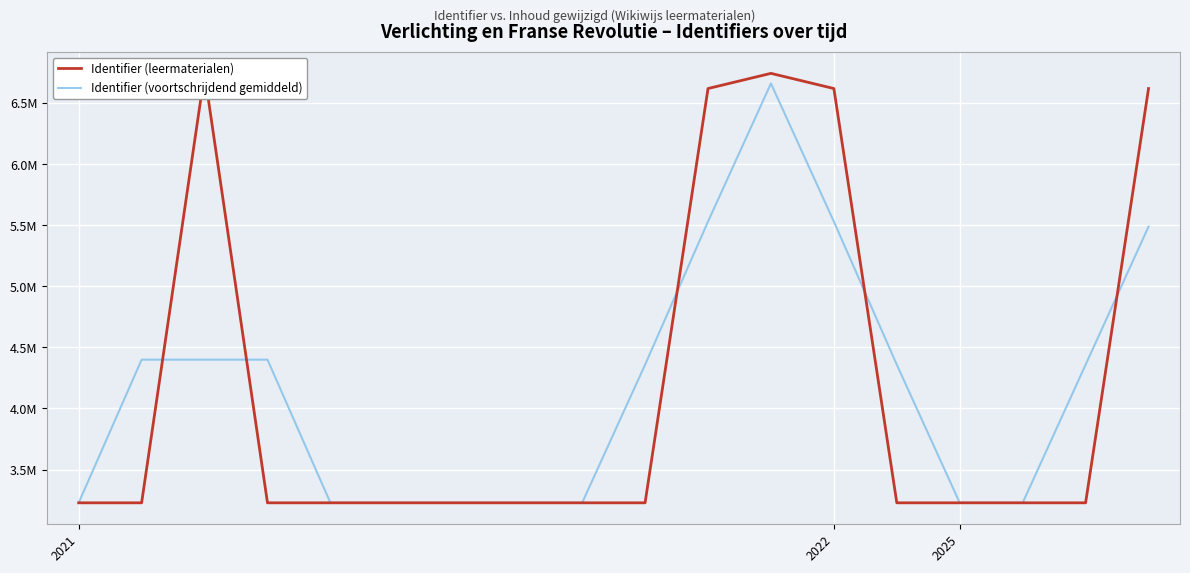

What are all the series names shown in the legend?

Identifier (leermaterialen), Identifier (voortschrijdend gemiddeld)